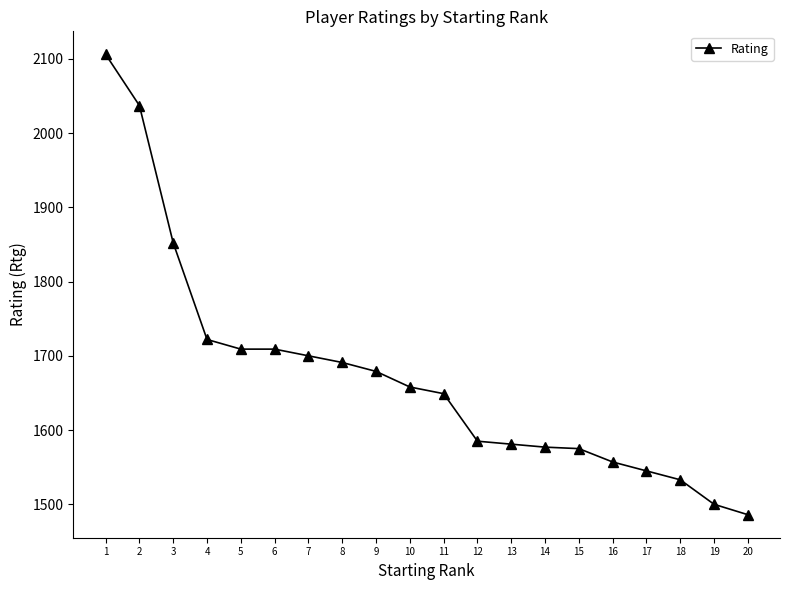

At which label does the data first exceed 1658?

1